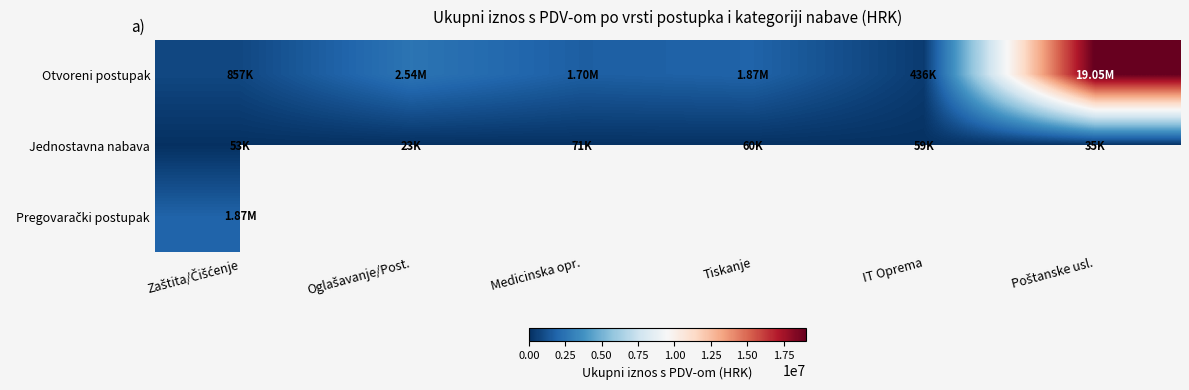

Which series has the largest range (max minus min)?

Otvoreni postupak